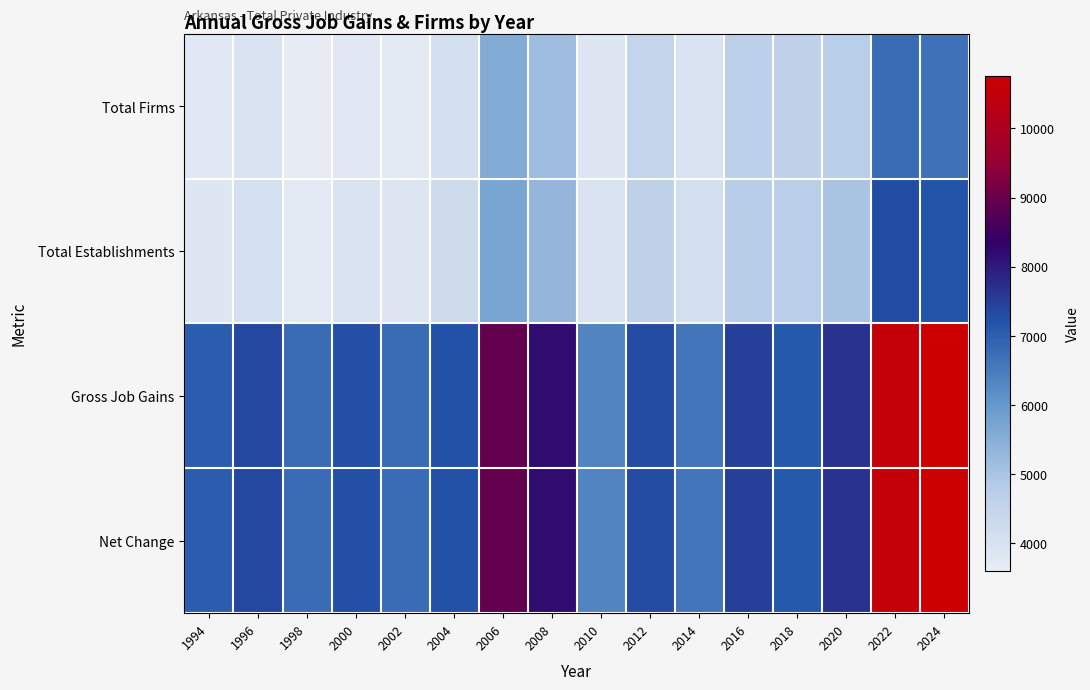

What is the total value across all series at 2014?

21294